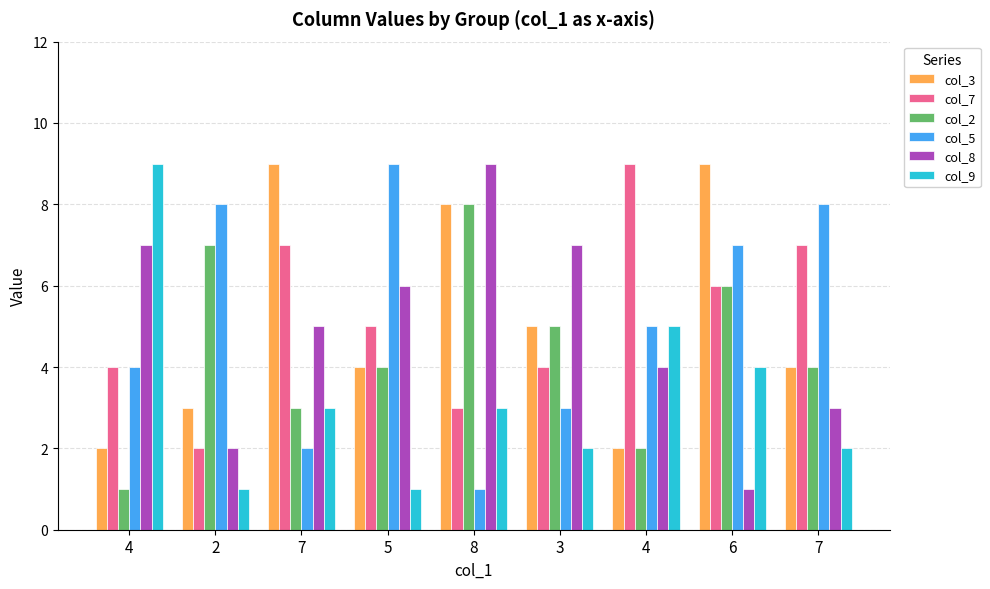

Reading left to right, extract all data points from this chart.

col_3: 2	3	9	4	8	5	2	9	4
col_7: 4	2	7	5	3	4	9	6	7
col_2: 1	7	3	4	8	5	2	6	4
col_5: 4	8	2	9	1	3	5	7	8
col_8: 7	2	5	6	9	7	4	1	3
col_9: 9	1	3	1	3	2	5	4	2